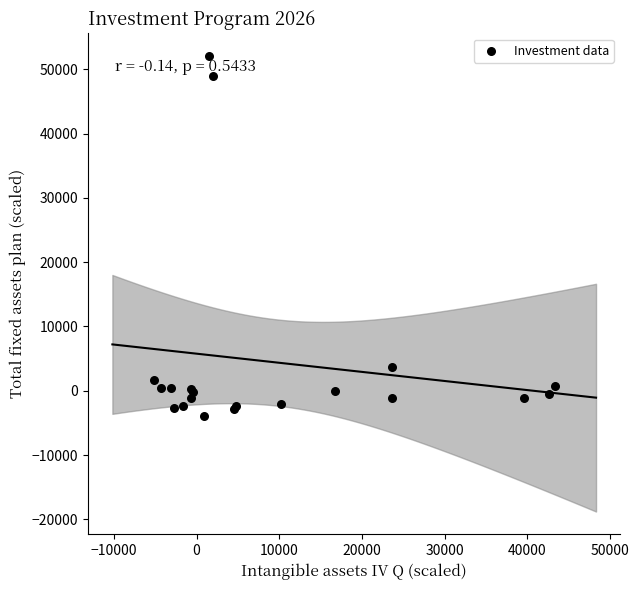

What Y value in the scatter plot is closest to 24062?

3729.6